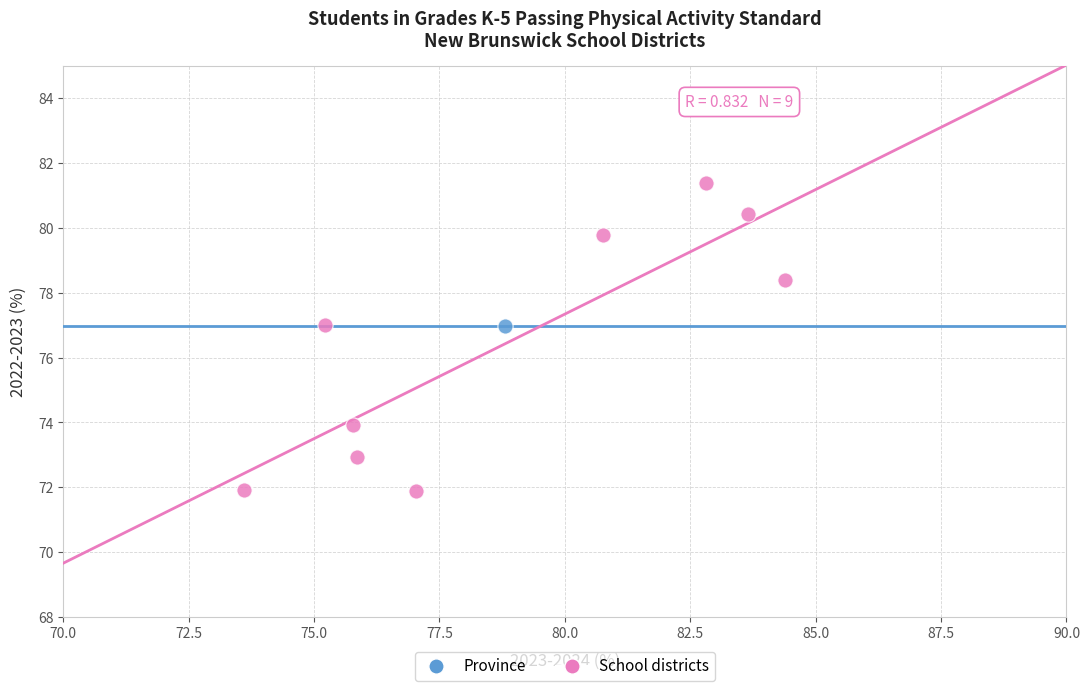

What are all the series names shown in the legend?

Province, School districts